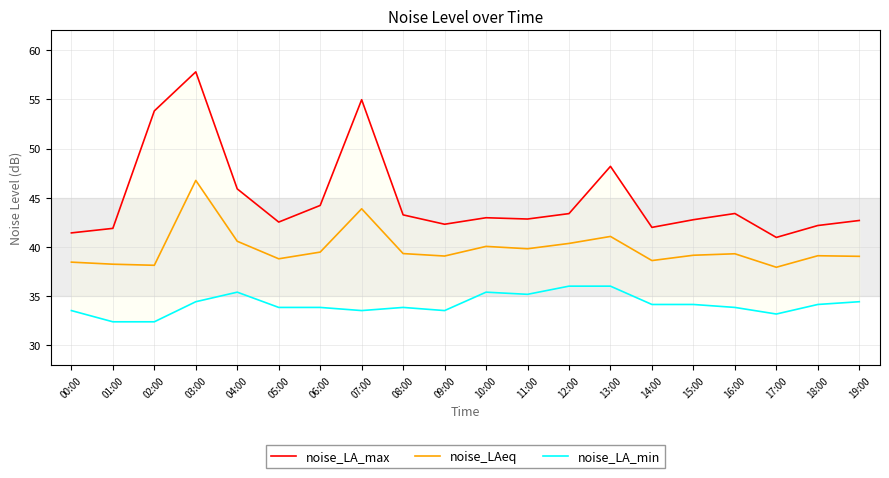

Where is noise_LA_max nearest to the value 49?

13:00